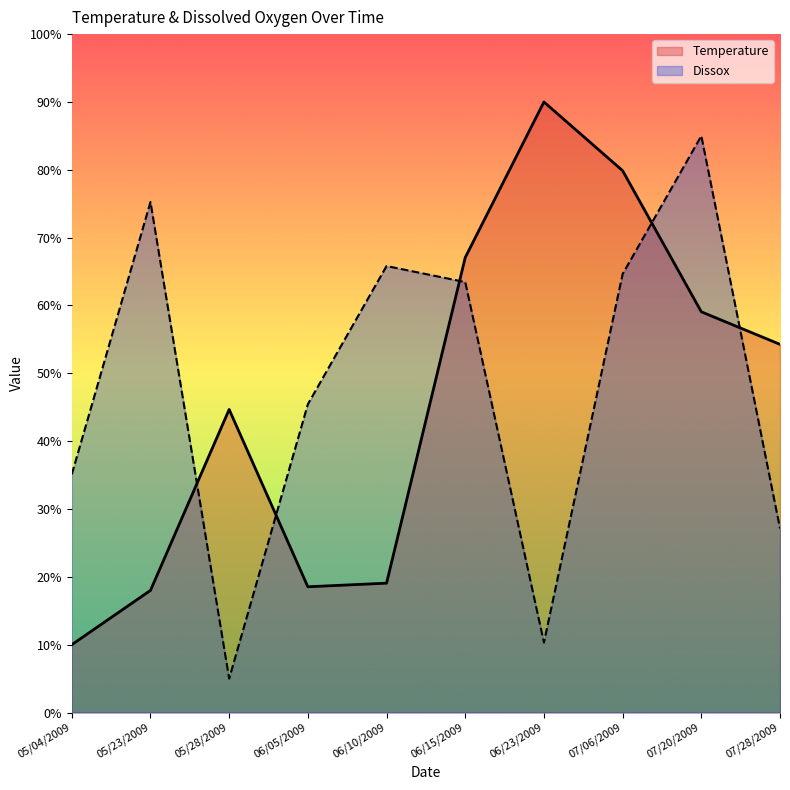

Which series ends up on top after the final intersection of Dissox and Temperature?

Temperature